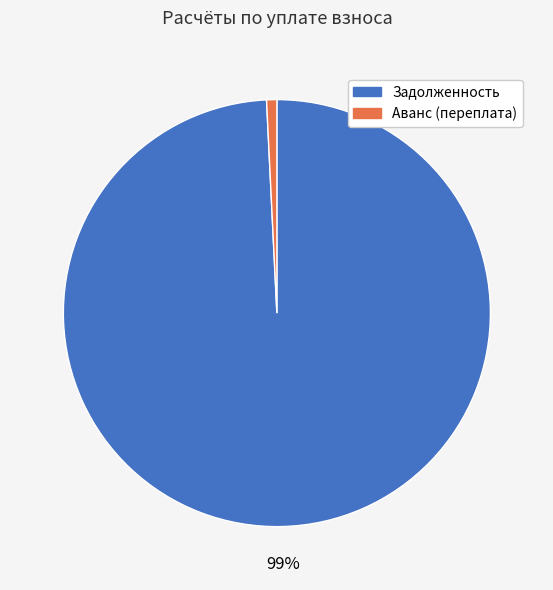

How many segments does this pie chart have?

2